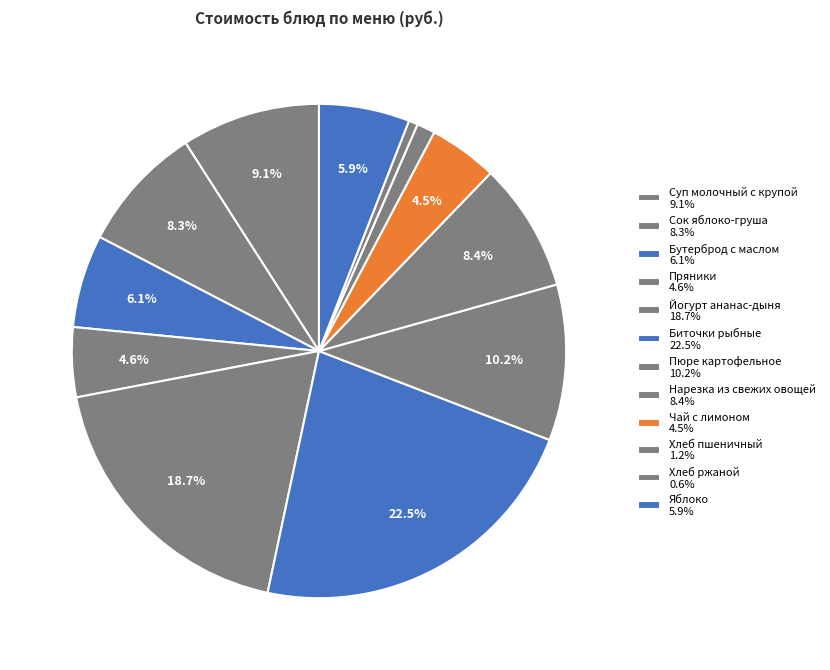

Is Биточки рыбные the majority of the pie?

No